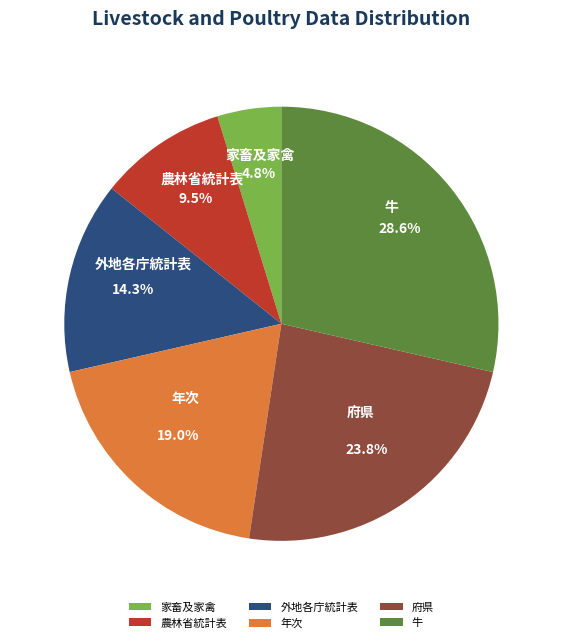

To the nearest percent, what is the difference between the largest and smallest slice percentages?

24%